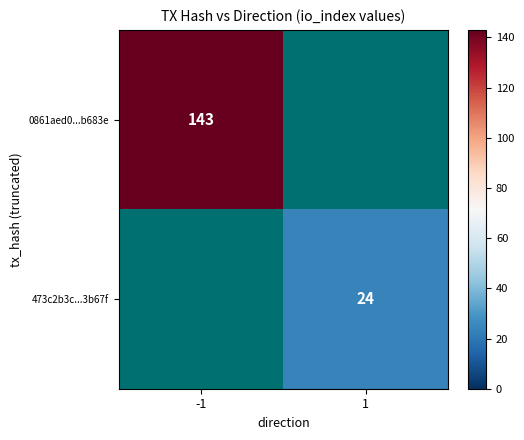

True or false: 0861aed0...b683e has a value of 143 at -1.

True